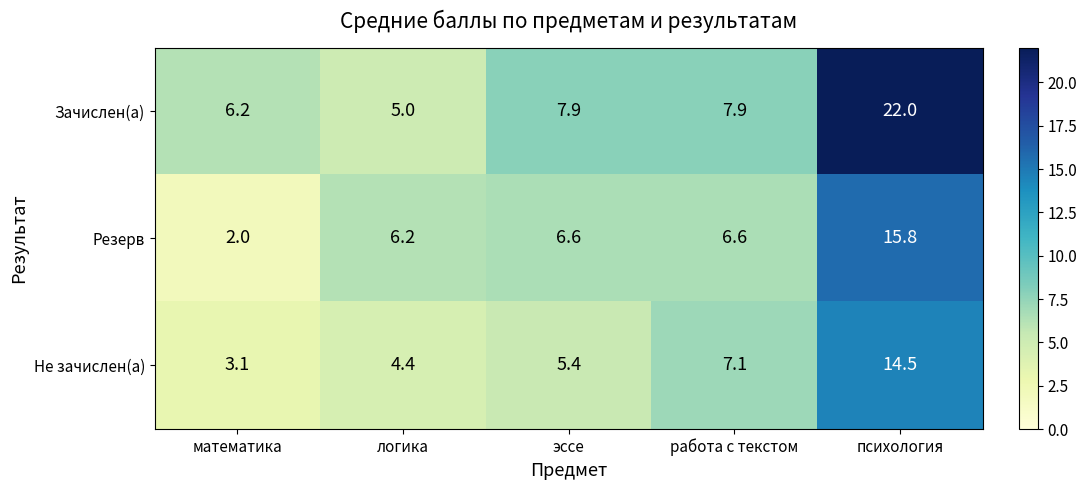

True or false: Зачислен(а) has a value of 7.0 at психология.

False